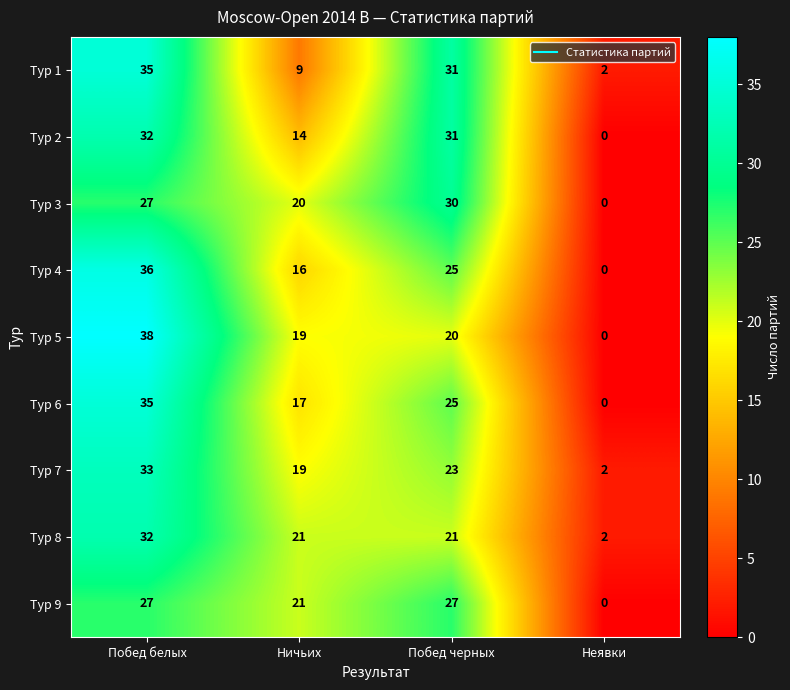

What is the approximate value of Тур 7 at Побед белых, to the nearest 10?

30